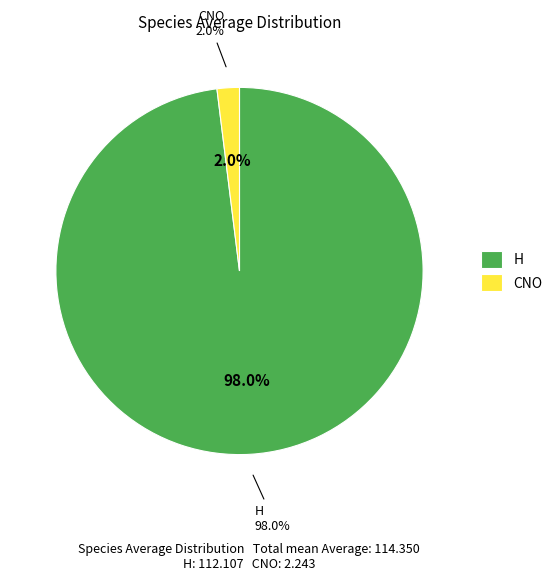

Which slice is the largest?

H